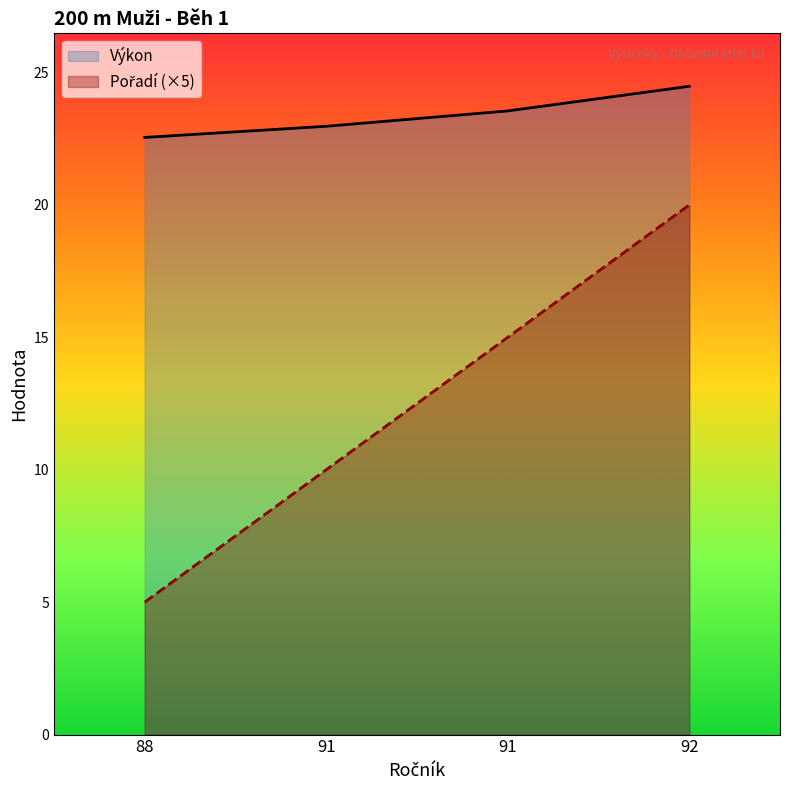

At which label does Pořadí first exceed 15?

92